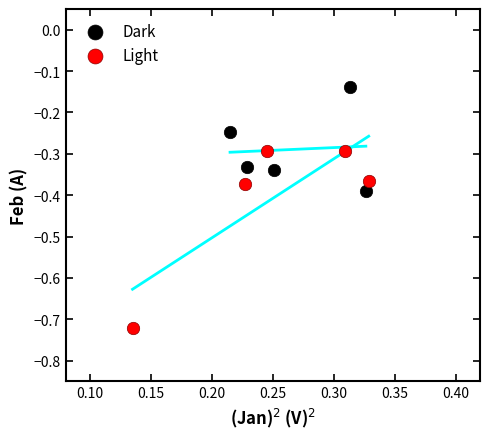

Which series has the widest spread of Y values?

Light